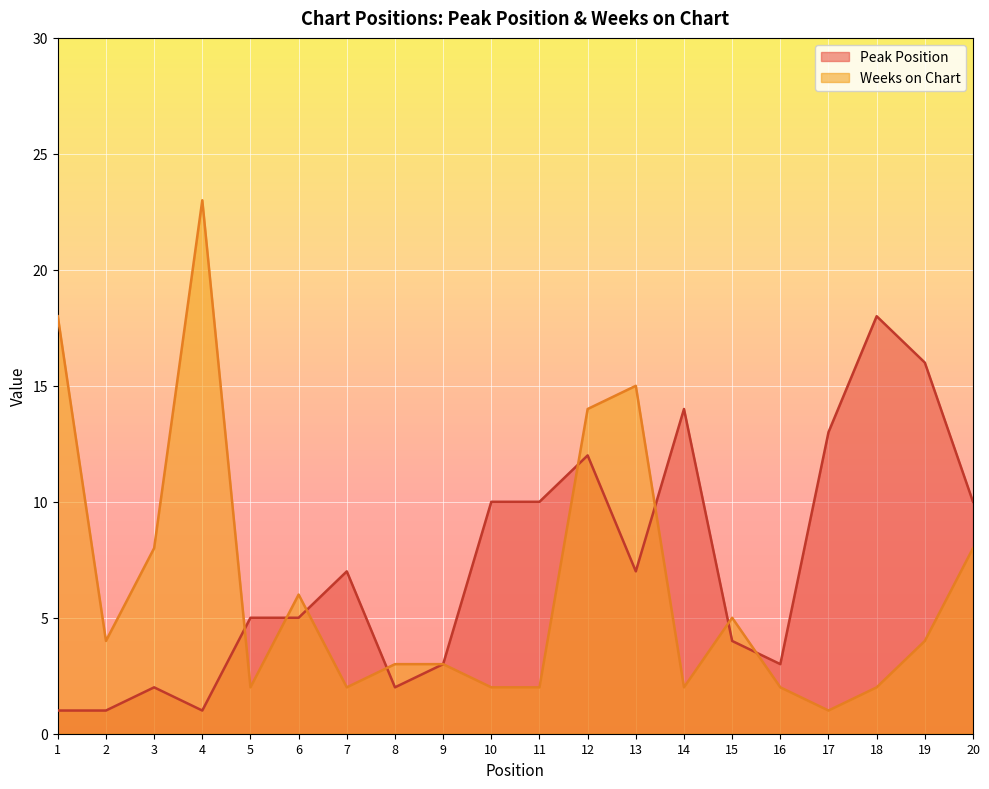

Reading right to left, list all the values displayed in this chart.

Peak Position: 20=10	19=16	18=18	17=13	16=3	15=4	14=14	13=7	12=12	11=10	10=10	9=3	8=2	7=7	6=5	5=5	4=1	3=2	2=1	1=1
Weeks on Chart: 20=8	19=4	18=2	17=1	16=2	15=5	14=2	13=15	12=14	11=2	10=2	9=3	8=3	7=2	6=6	5=2	4=23	3=8	2=4	1=18